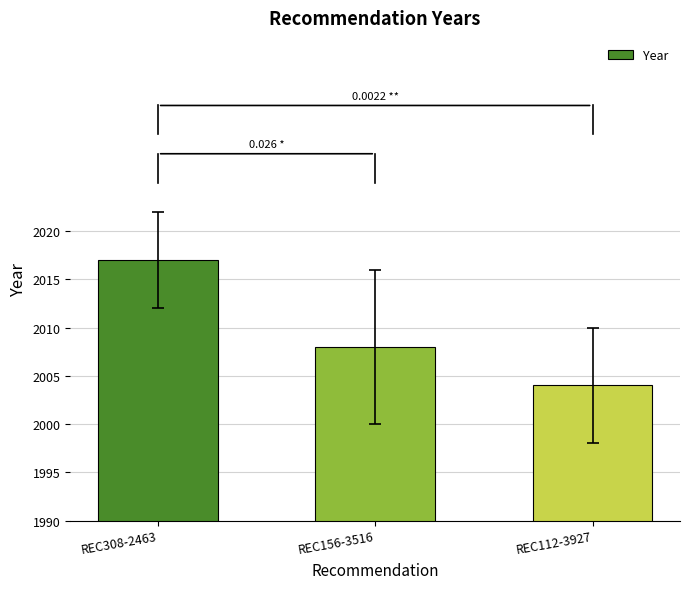

What is the average value?

2010